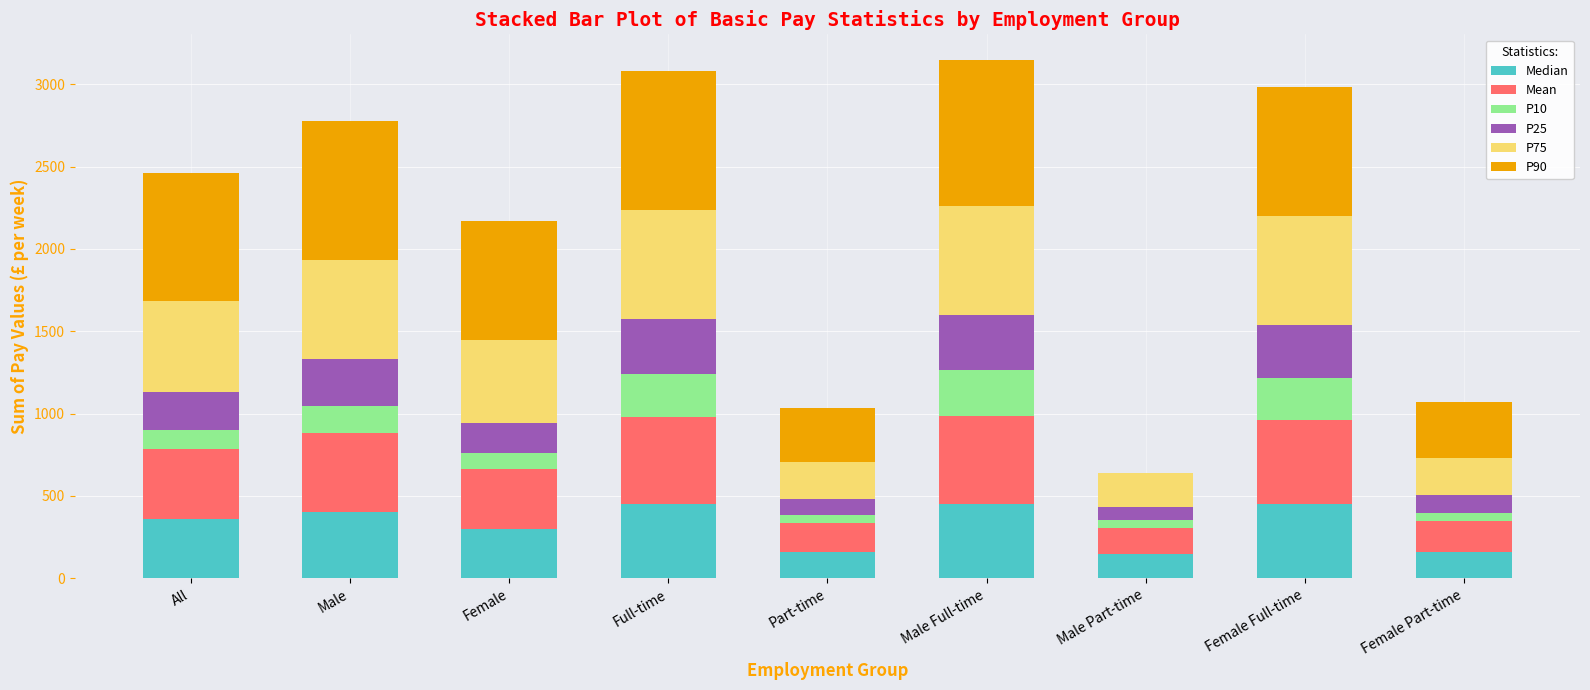

What is the total value across all series at Male?

2777.8